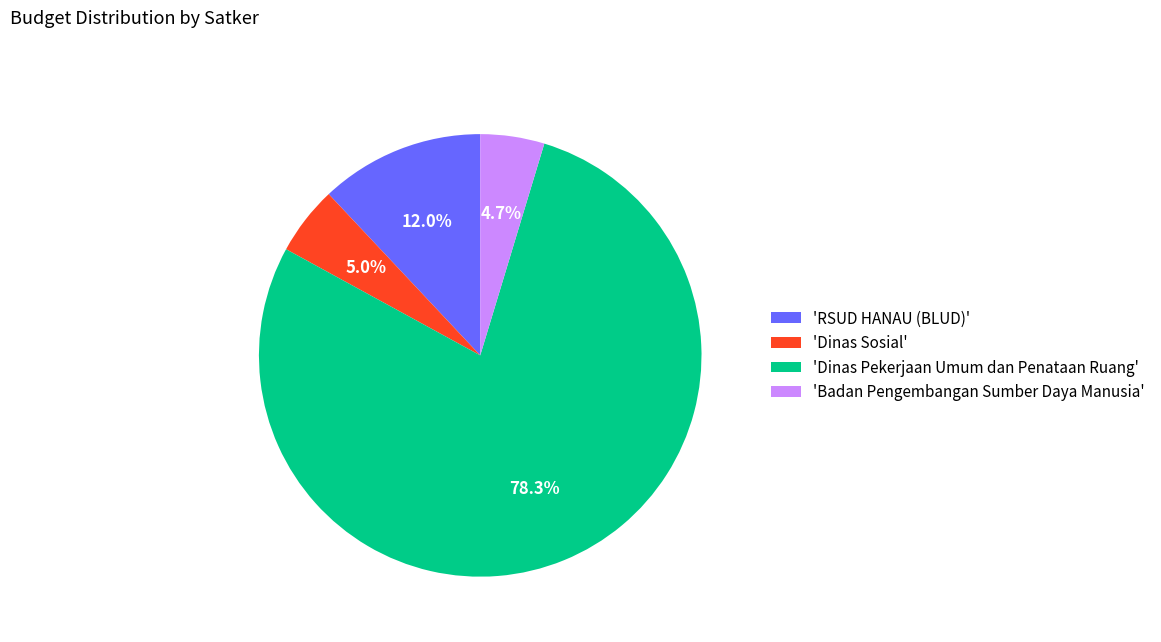

Does 'Dinas Pekerjaan Umum dan Penataan Ruang' account for over 50% of the chart?

Yes